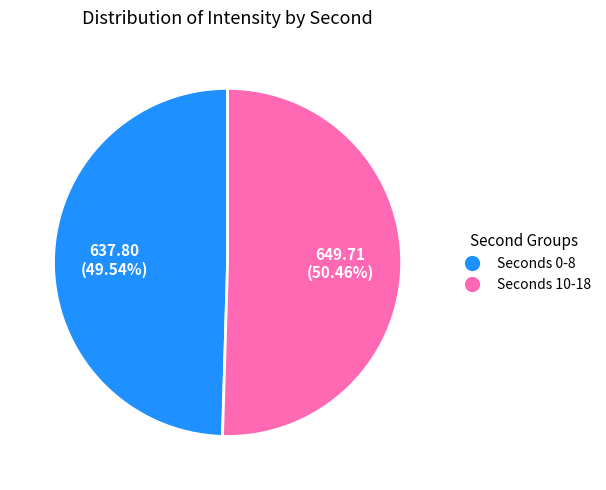

Is there a majority slice in this chart?

Yes